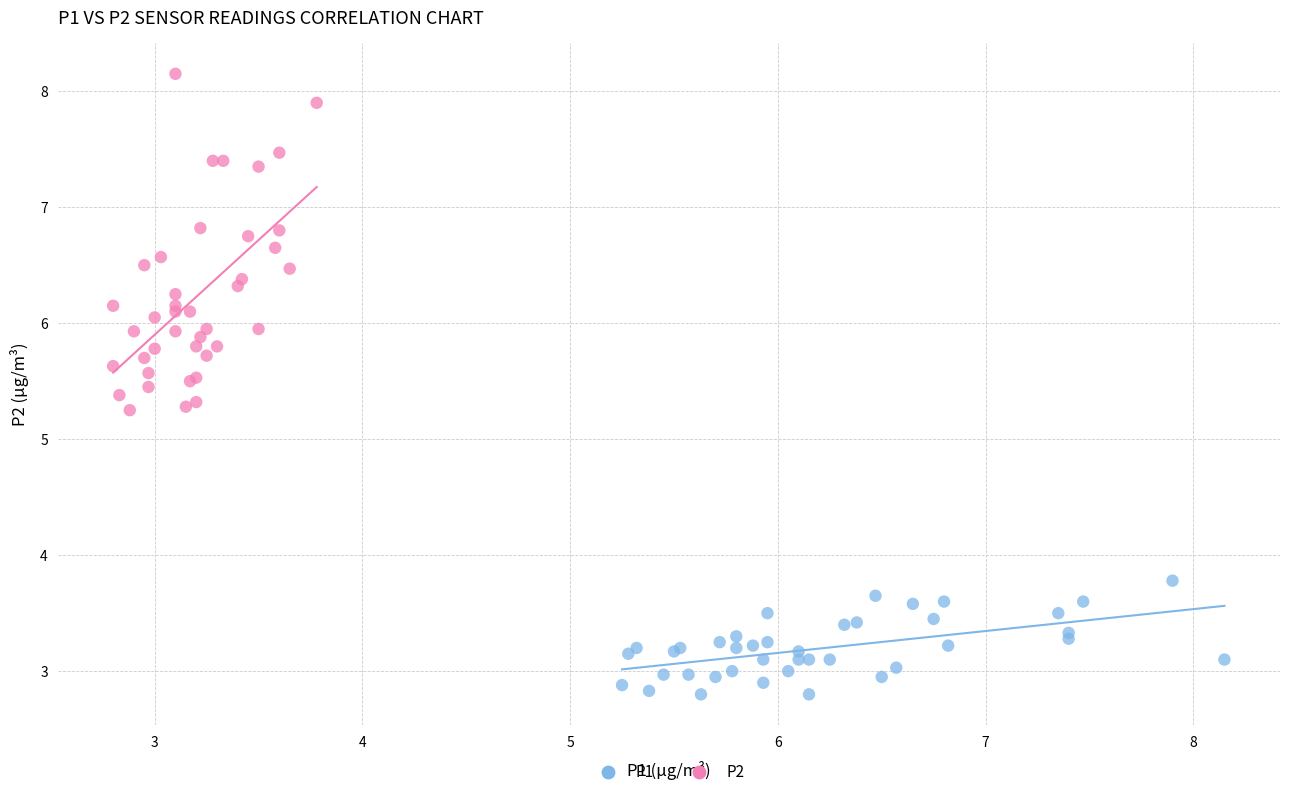

Which series reaches the minimum Y coordinate?

P1